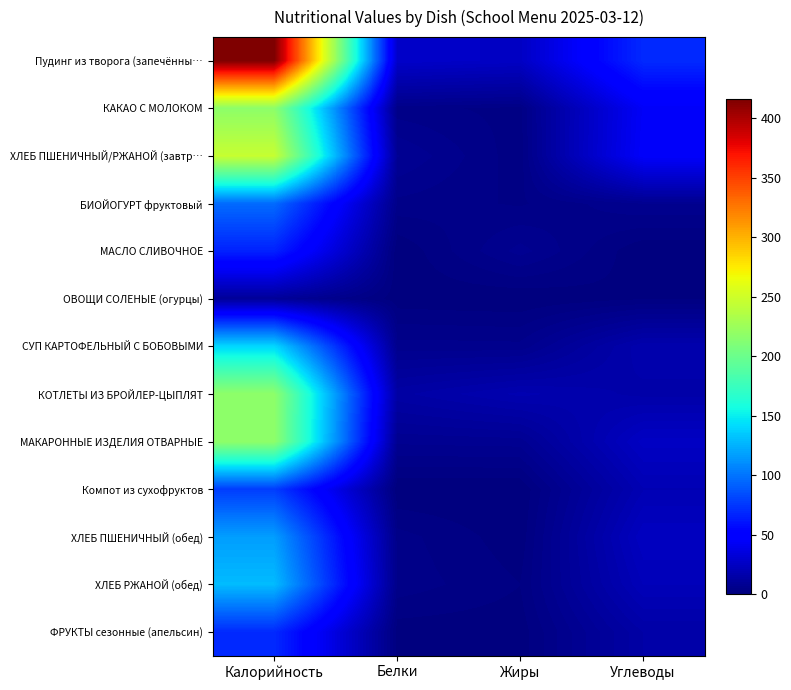

Which series has the largest total across all categories?

Пудинг из творога (запечённы…